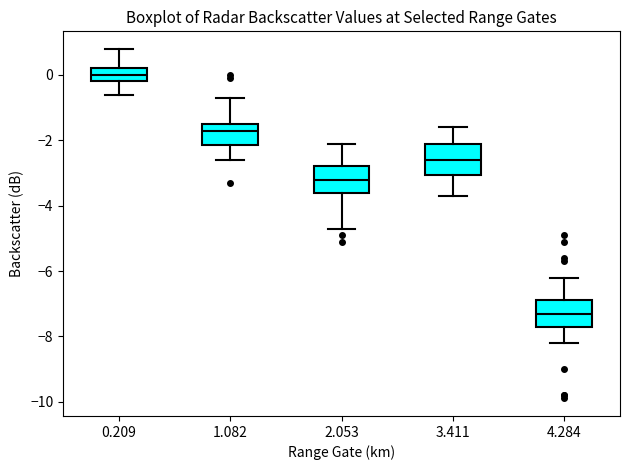

Which box's median line is the lowest?

4.284